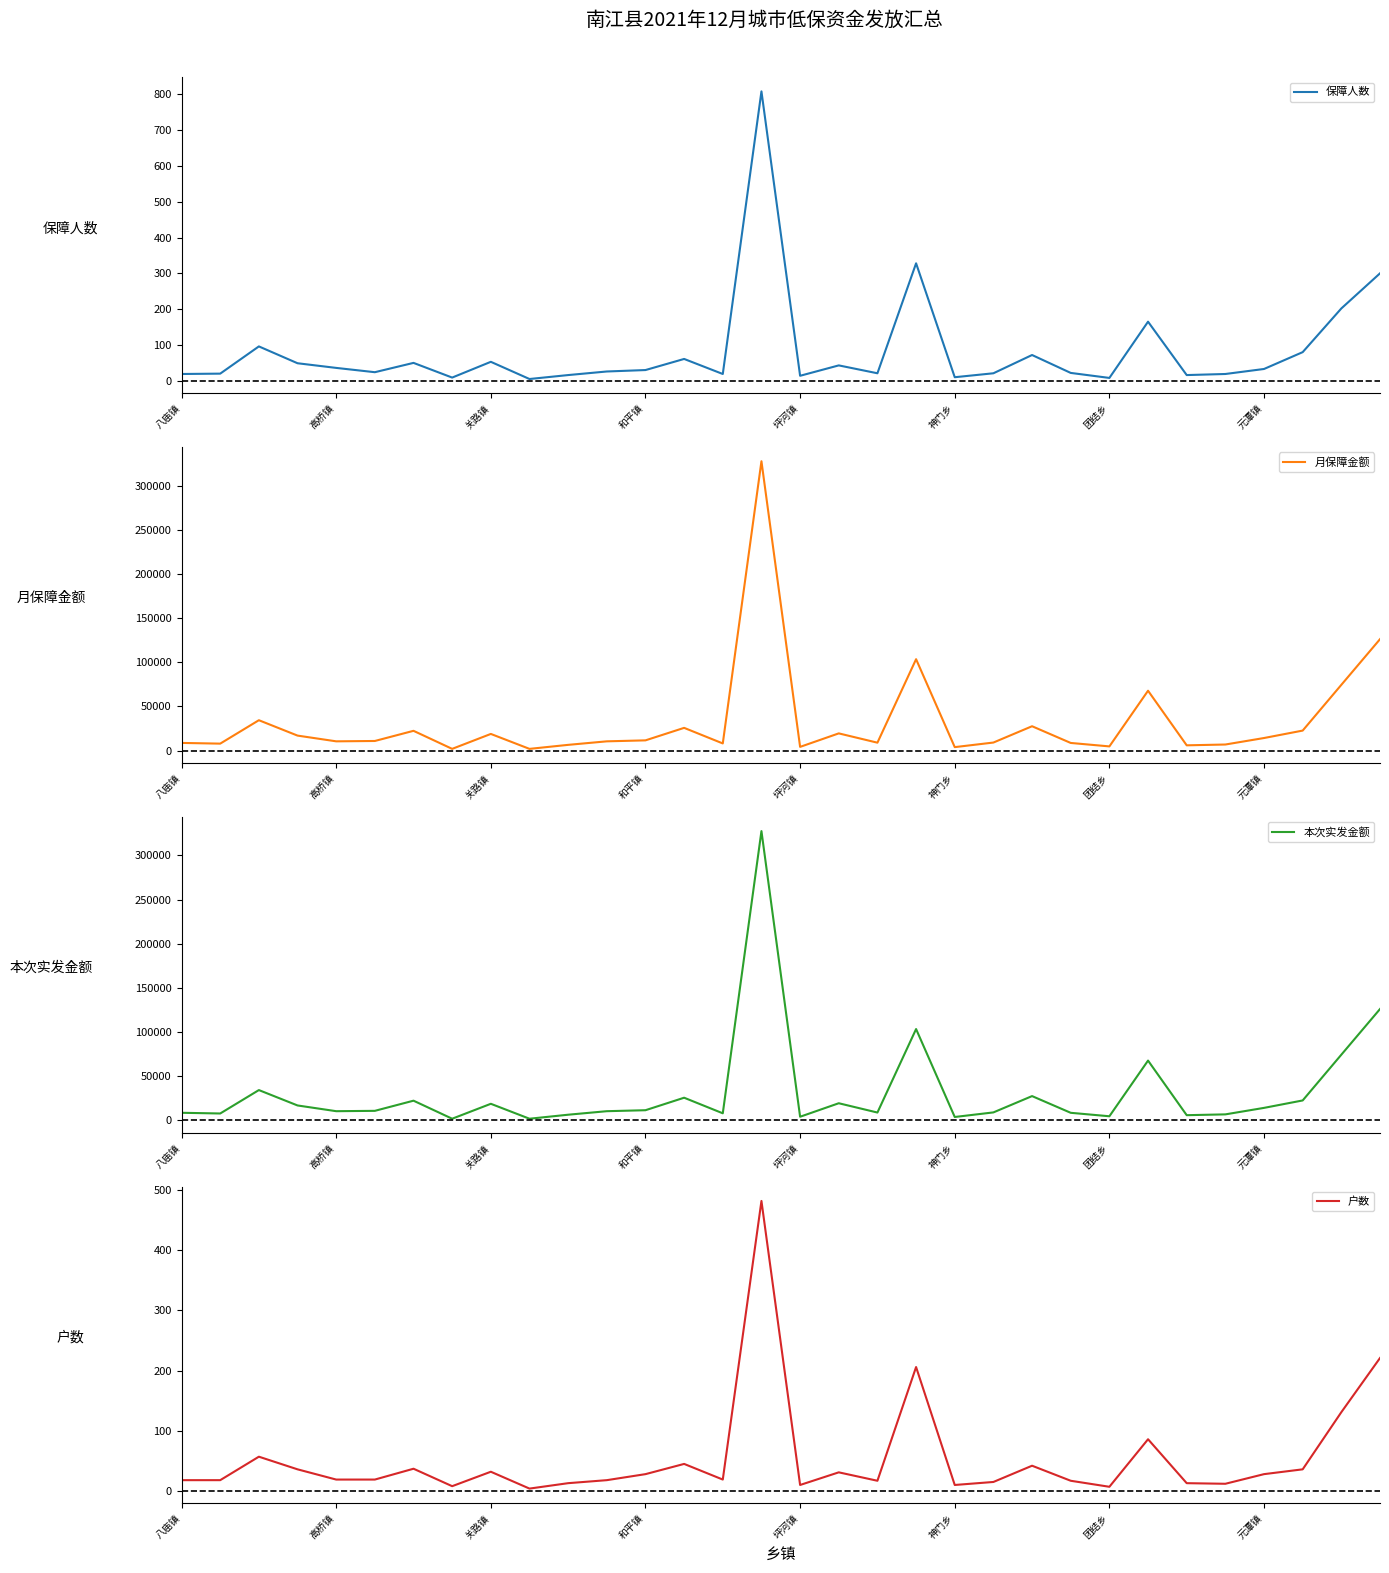

What is the highest value of the 本次实发金额 series?

327510